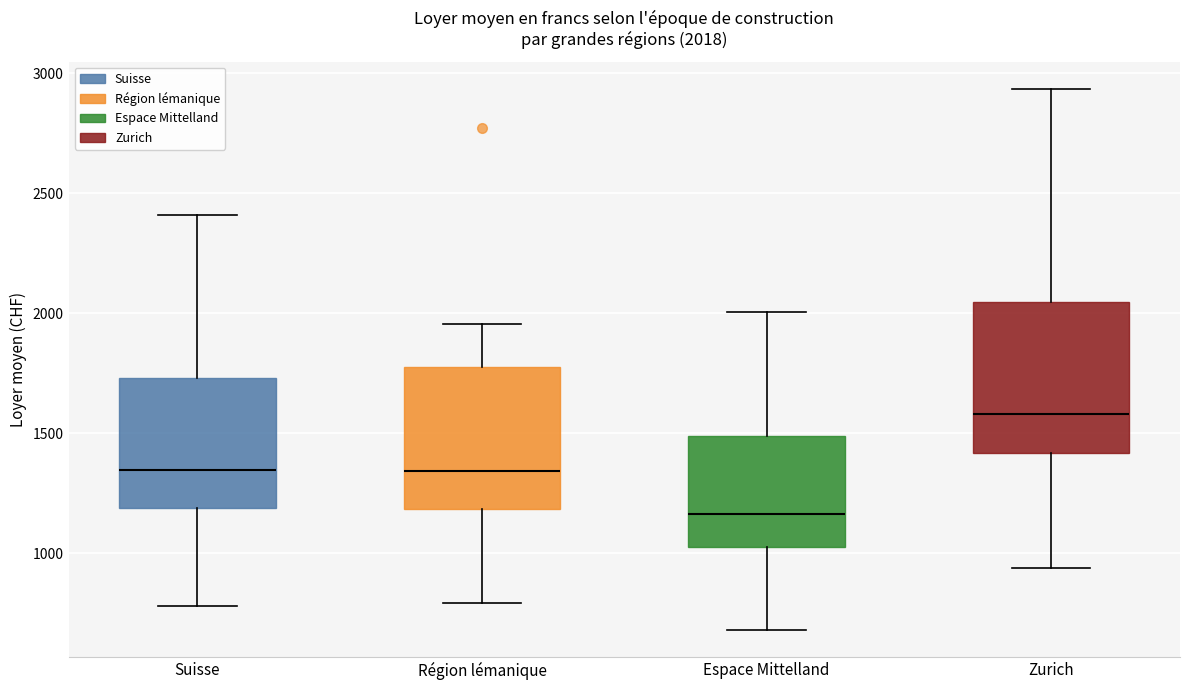

Which box's median line is the highest?

Zurich